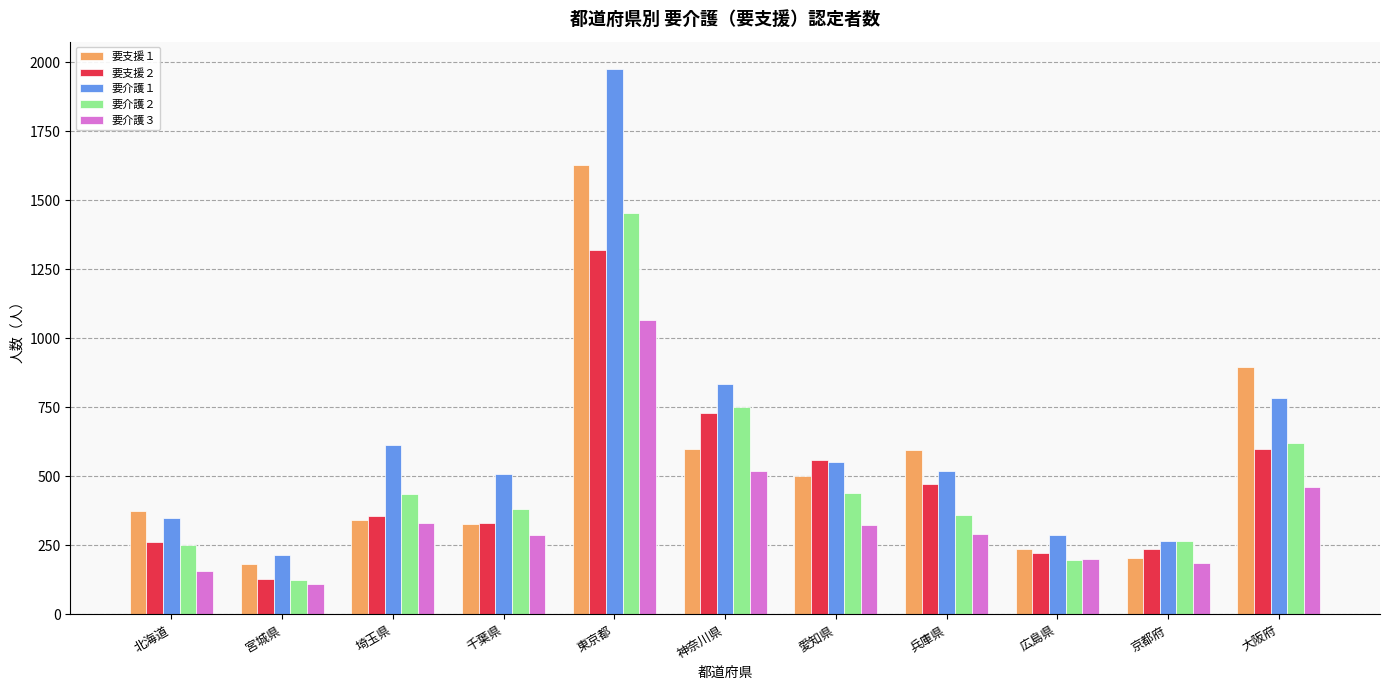

At which category does the chart reach its minimum across all series?

宮城県